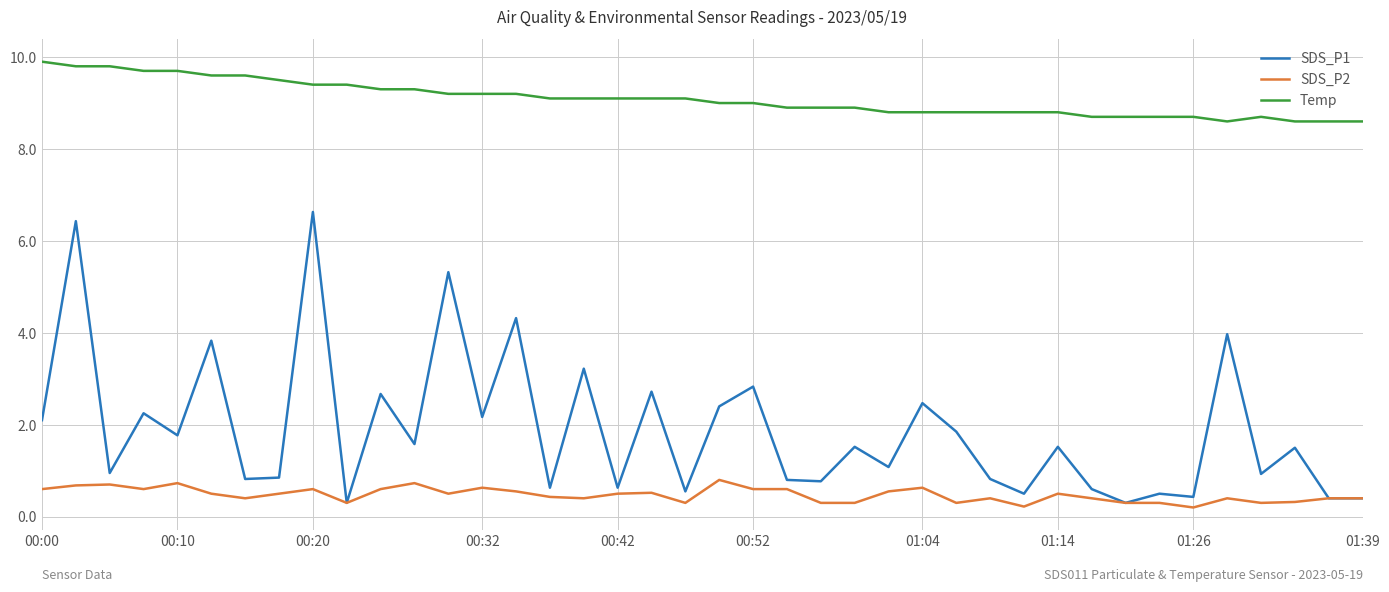

How many series are shown in this chart?

3